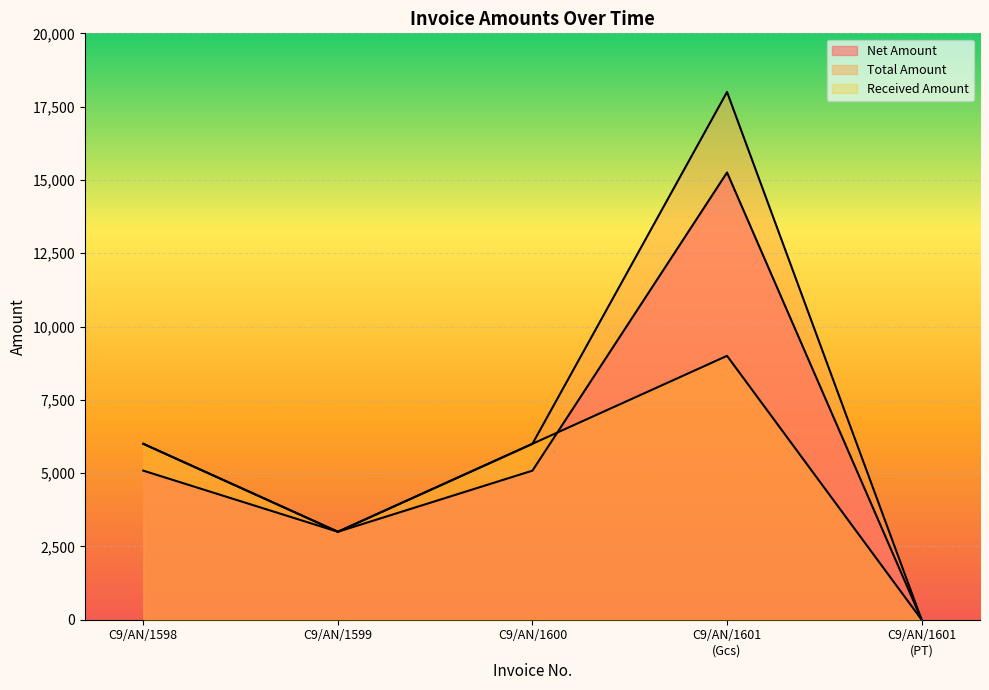

List the series in order of their peak value, lowest first.

Received Amount, Net Amount, Total Amount